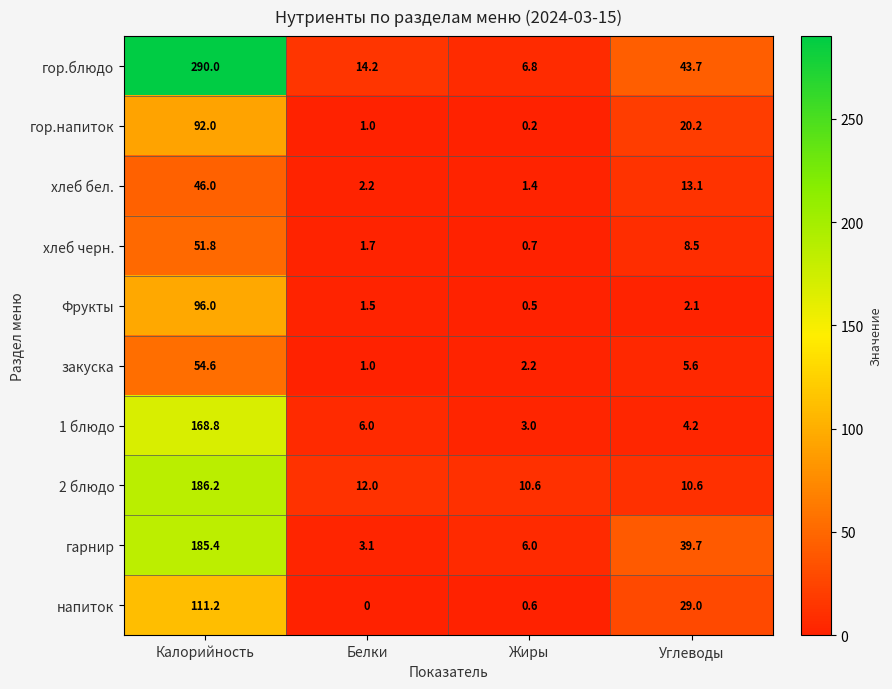

Rank the categories by хлеб черн. value from lowest to highest.

Жиры, Белки, Углеводы, Калорийность